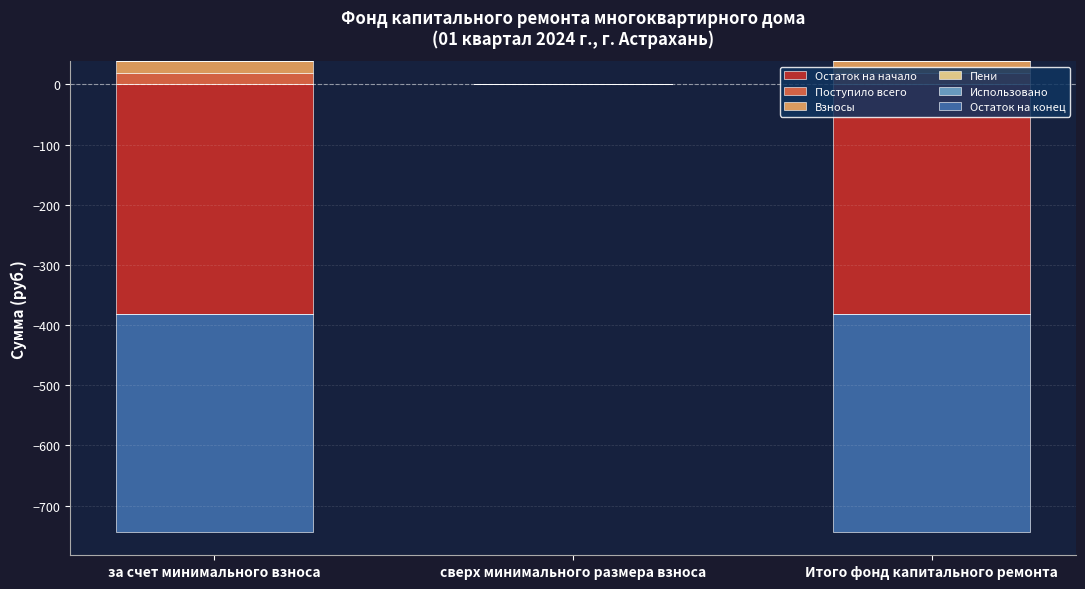

What is the approximate value of Поступило всего at Итого фонд капитального ремонта?

19.3